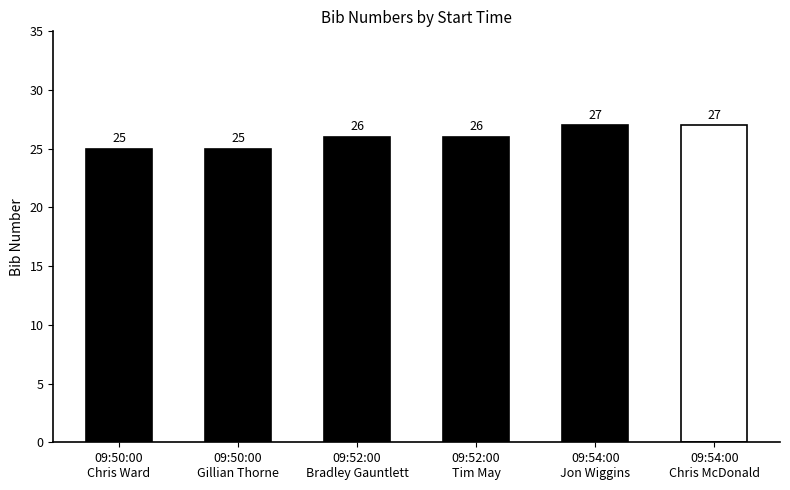

Count the values in the range 25 to 27.

6